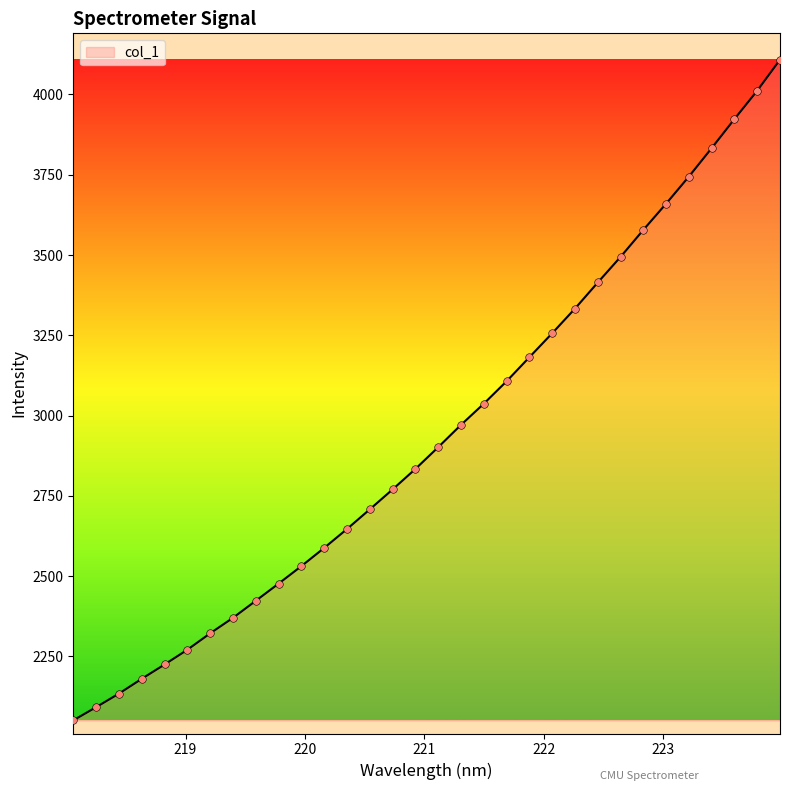

What is the difference between the maximum and minimum values?

2057.3